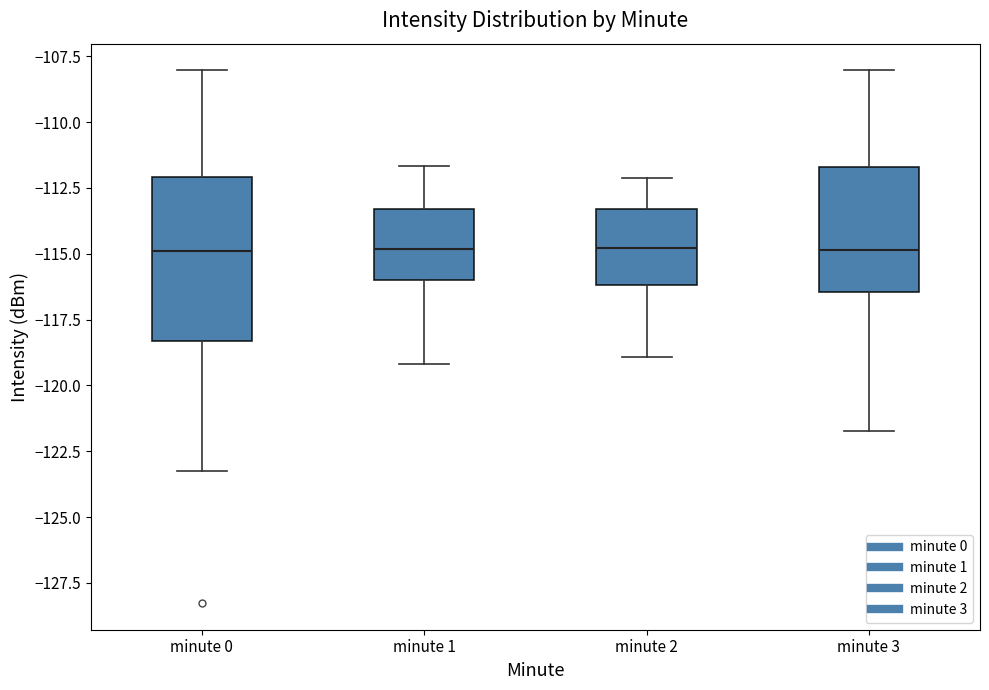

Comparing the boxes themselves (not the whiskers), which one is the tallest?

minute 0